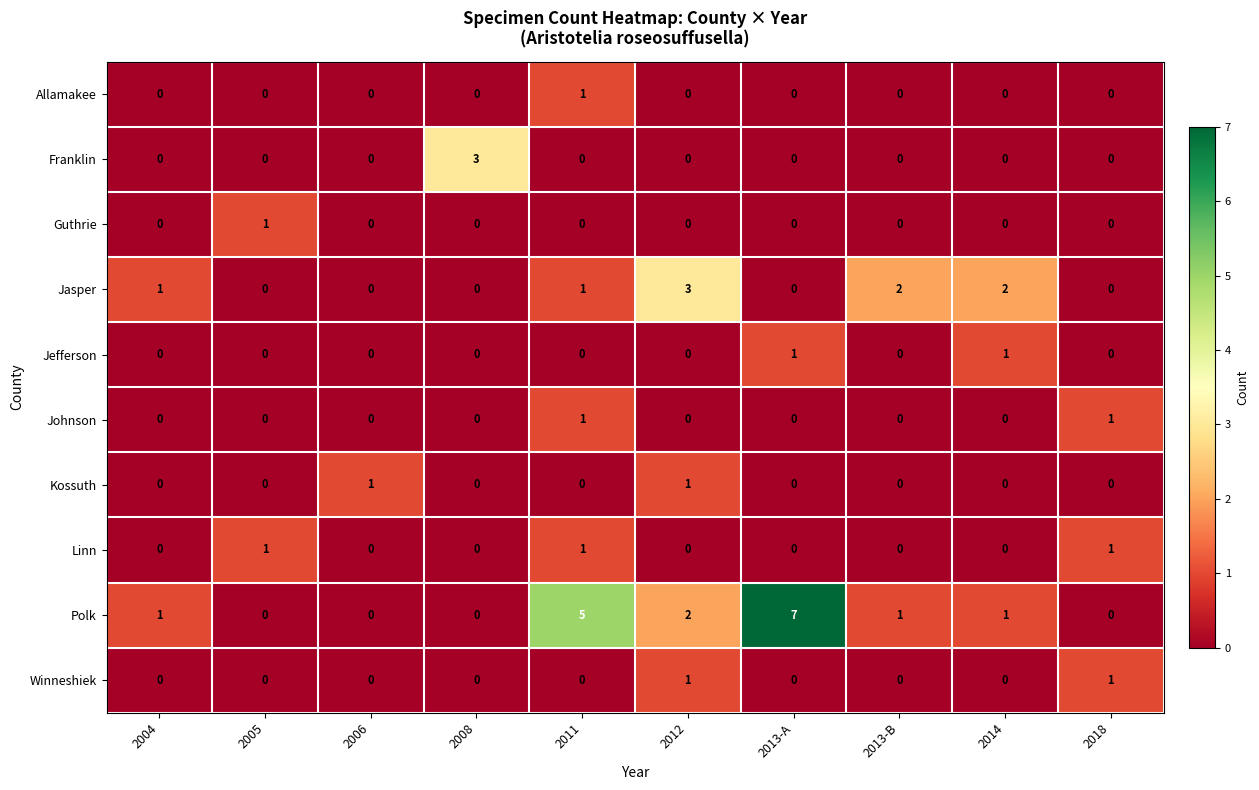

How many Polk values are between 0 and 2?

8